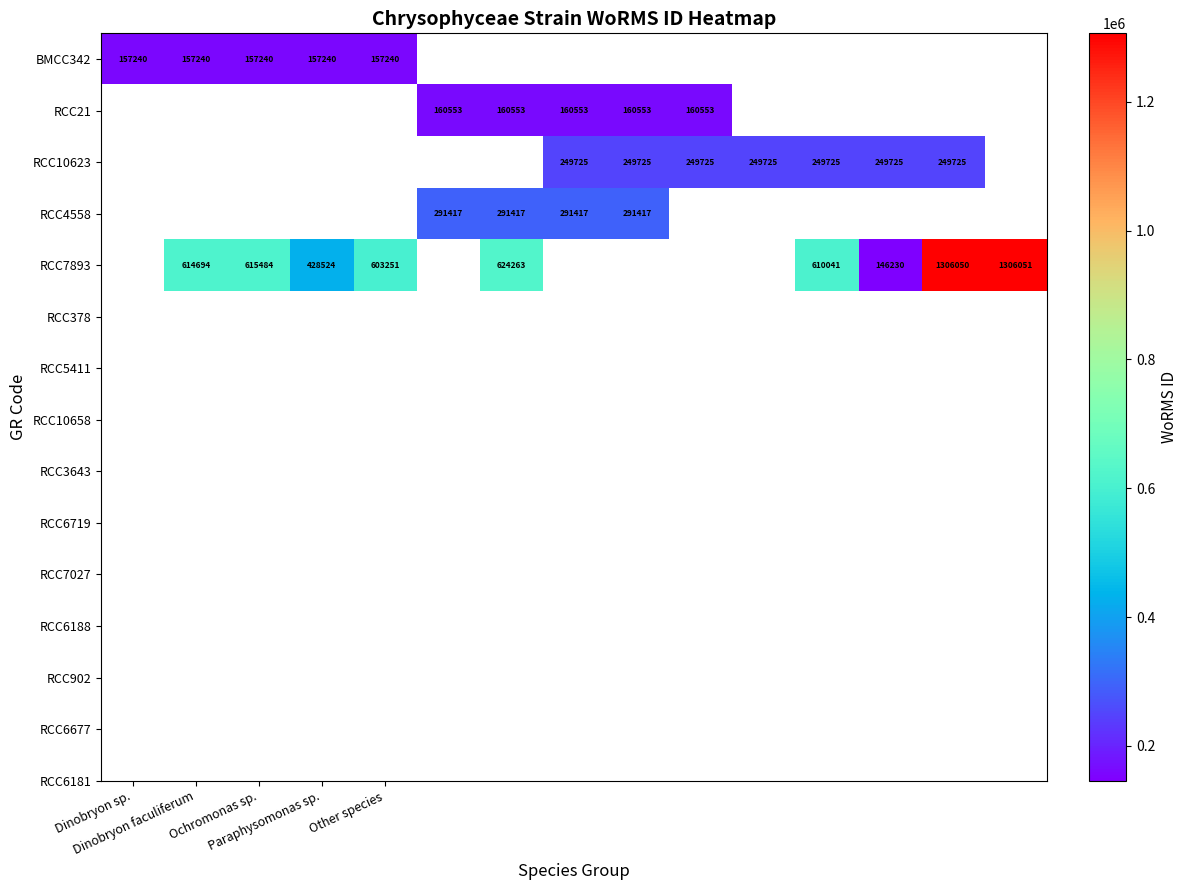

Count the number of categories in the chart.

15